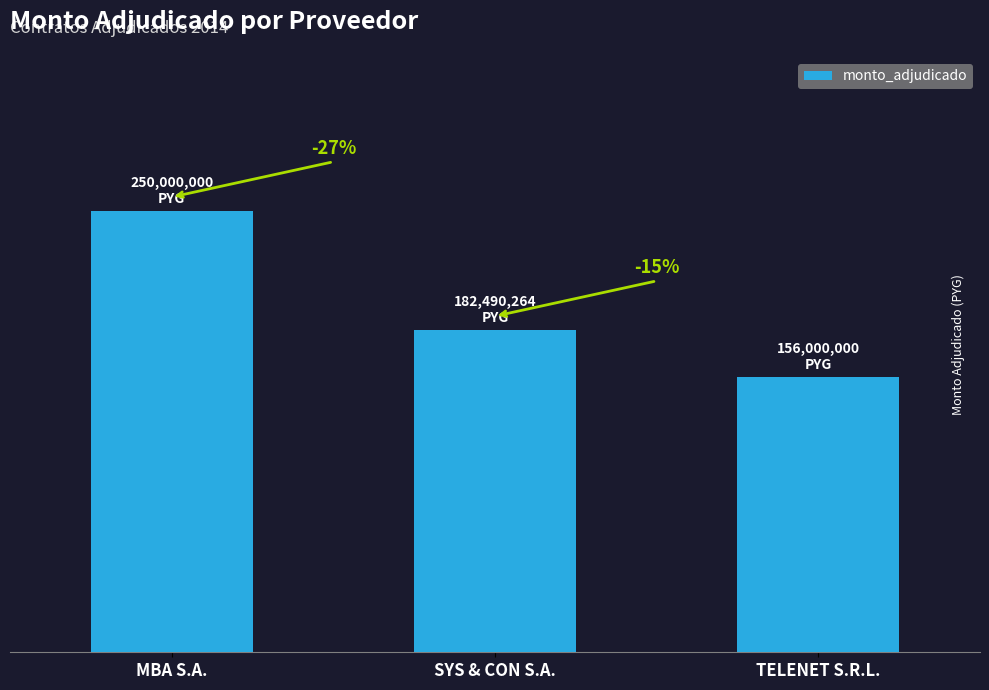

What is the change in value from SYS & CON S.A. to TELENET S.R.L.?

-26490264